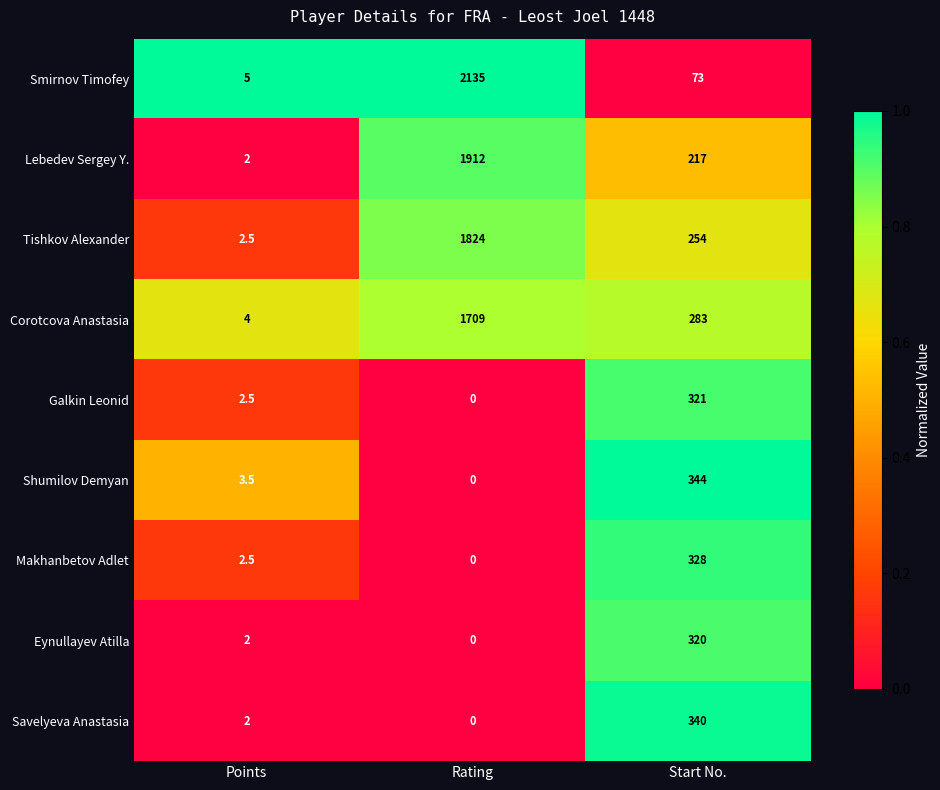

At which category is the sum across all series the highest?

Rating